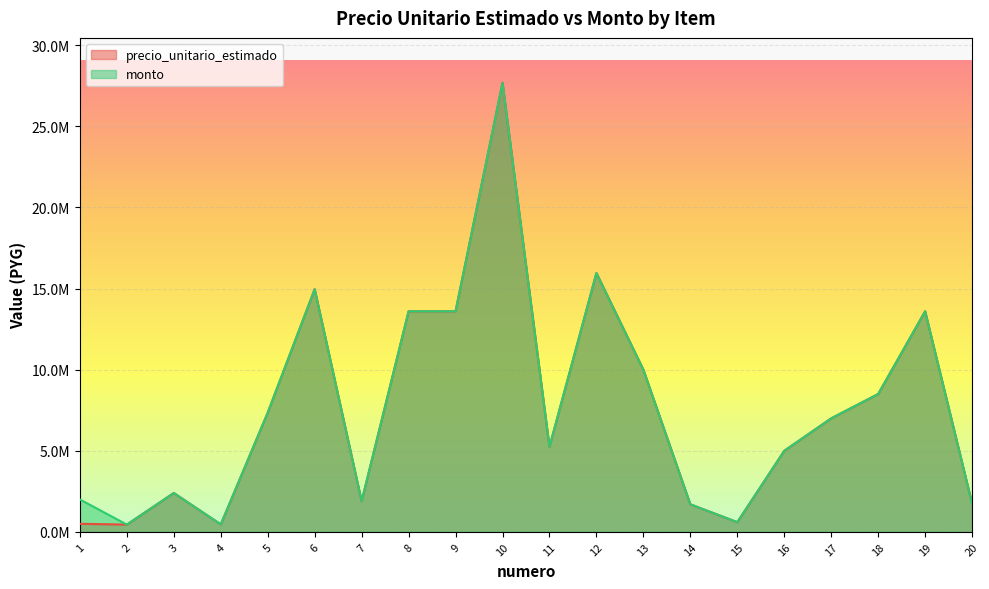

How many categories are shown in the chart?

20